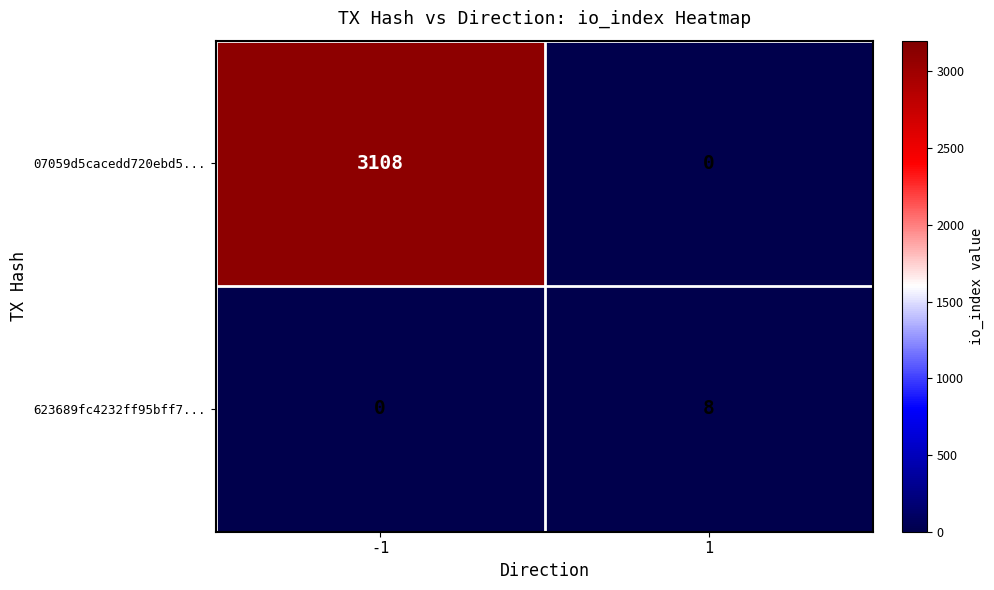

Reading left to right, transcribe all the data shown in this chart.

07059d5cacedd720ebd5...: -1=3108	1=0
623689fc4232ff95bff7...: -1=0	1=8